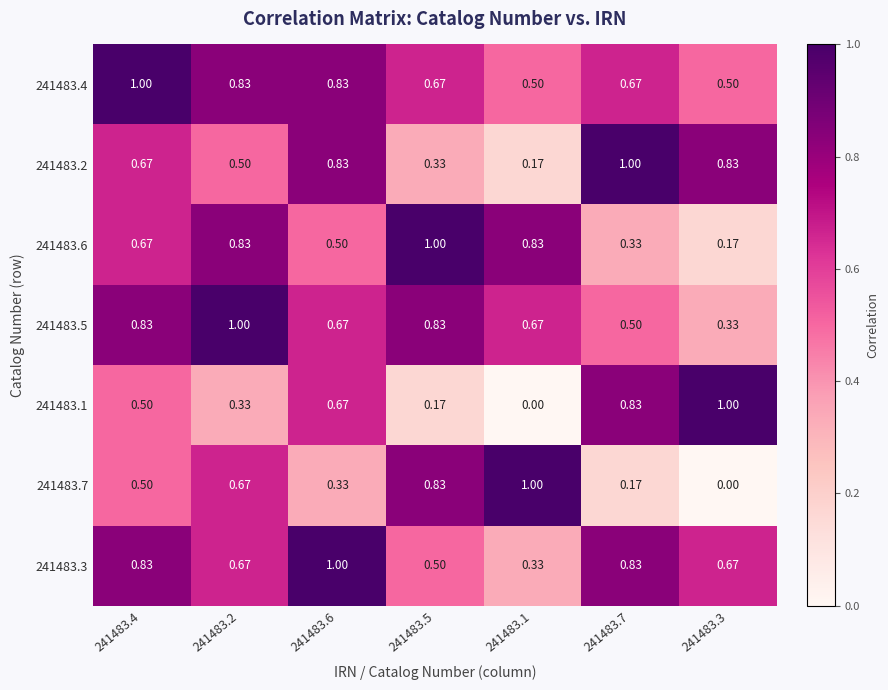

Is the value of 241483.7 at 241483.4 greater than the value of 241483.1 at 241483.5?

Yes